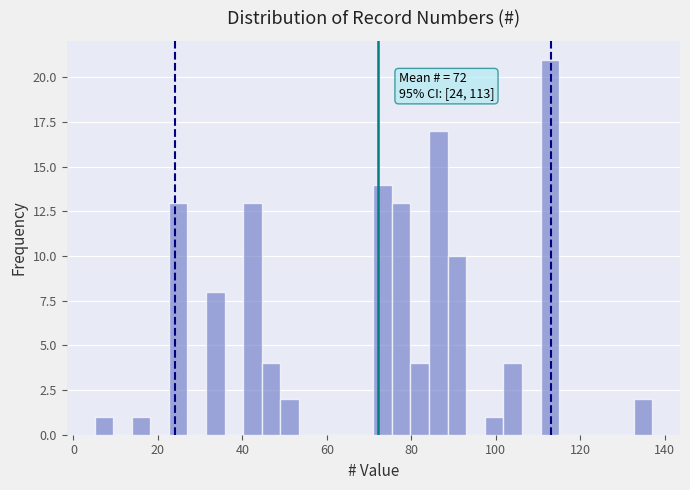

Around what value on the x-axis is the tallest bar? Give the approximate position of its centre, as read against the axis.

112